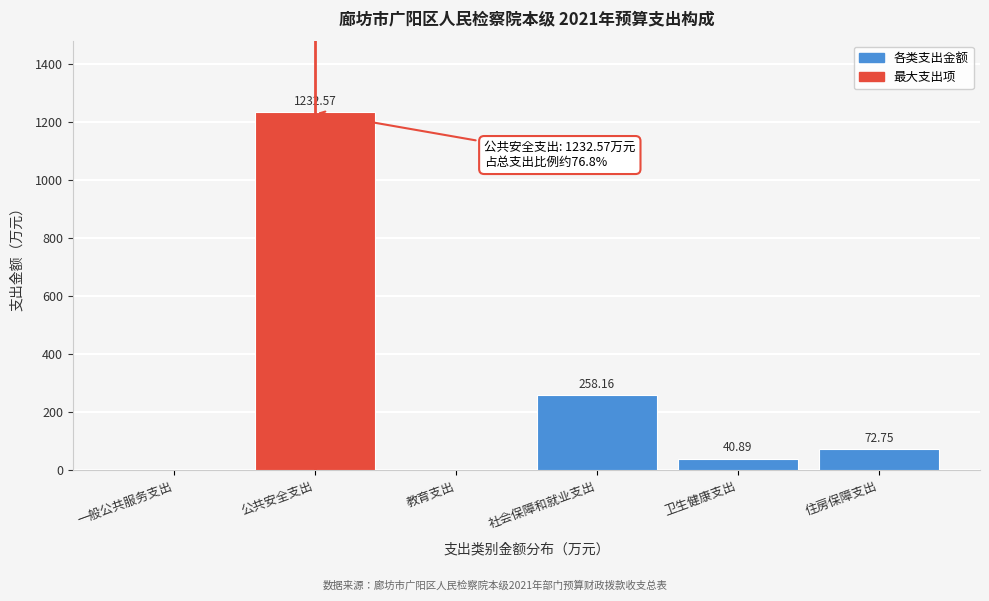

Which has a higher value, 一般公共服务支出 or 公共安全支出?

公共安全支出